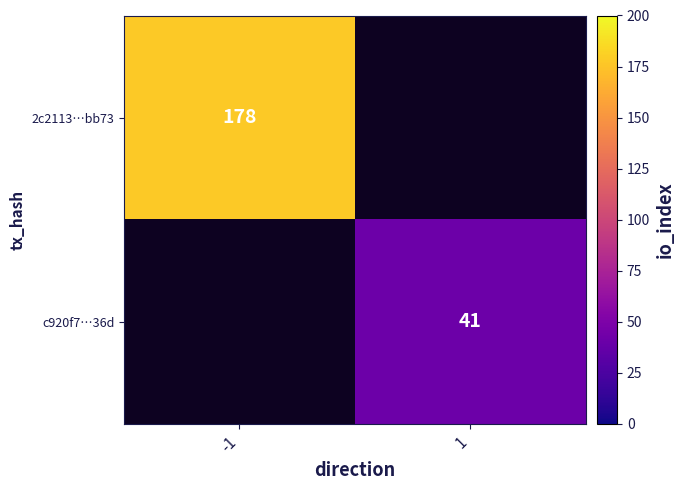

The c920f7…36d series shows 12 at 1. True or false?

False